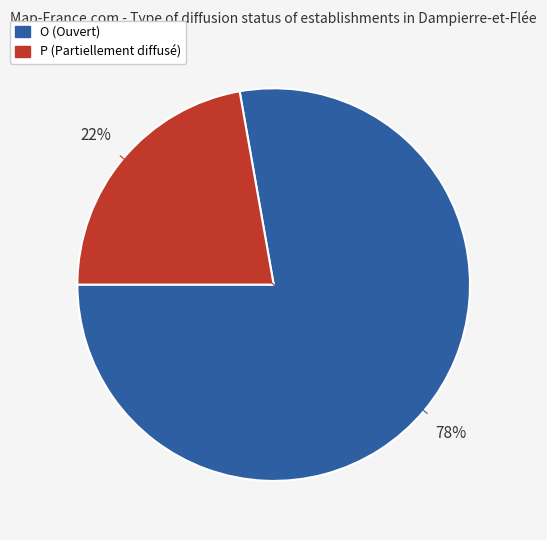

Which slice represents more than half of the pie?

O